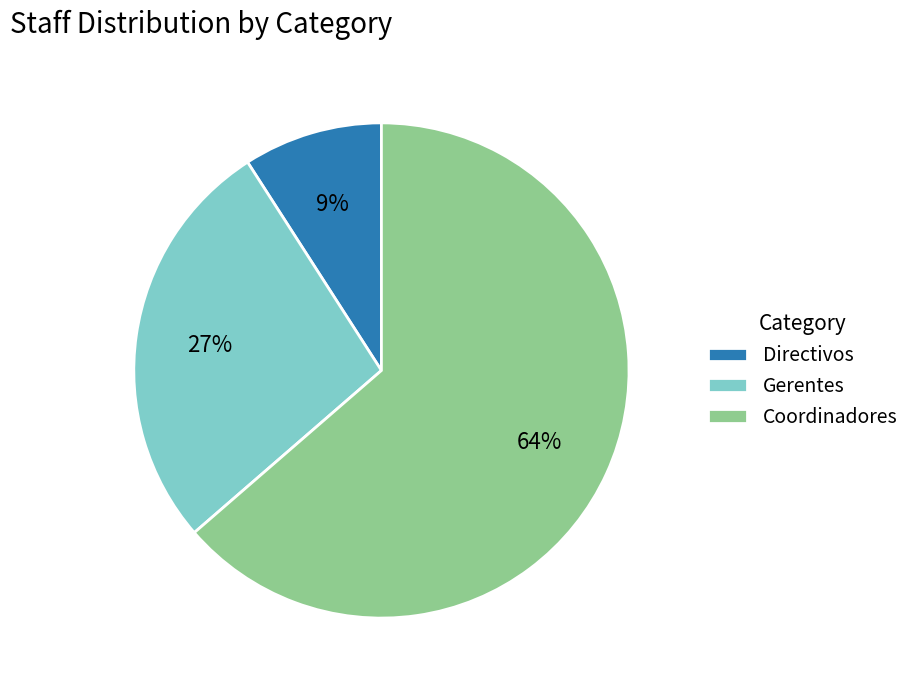

Is the sum of Coordinadores and Directivos greater than half?

Yes